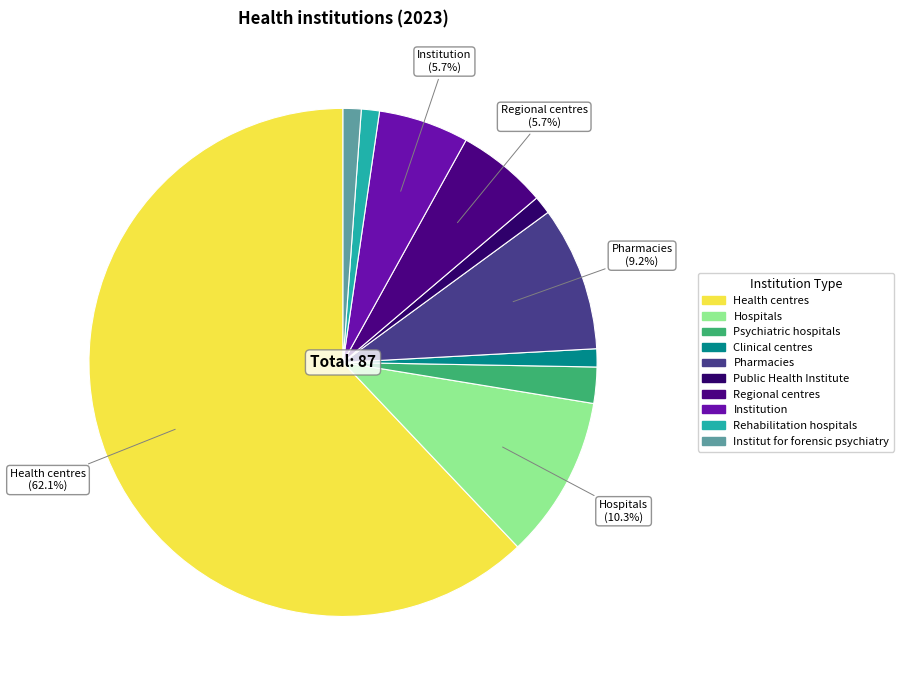

How many segments does this pie chart have?

10